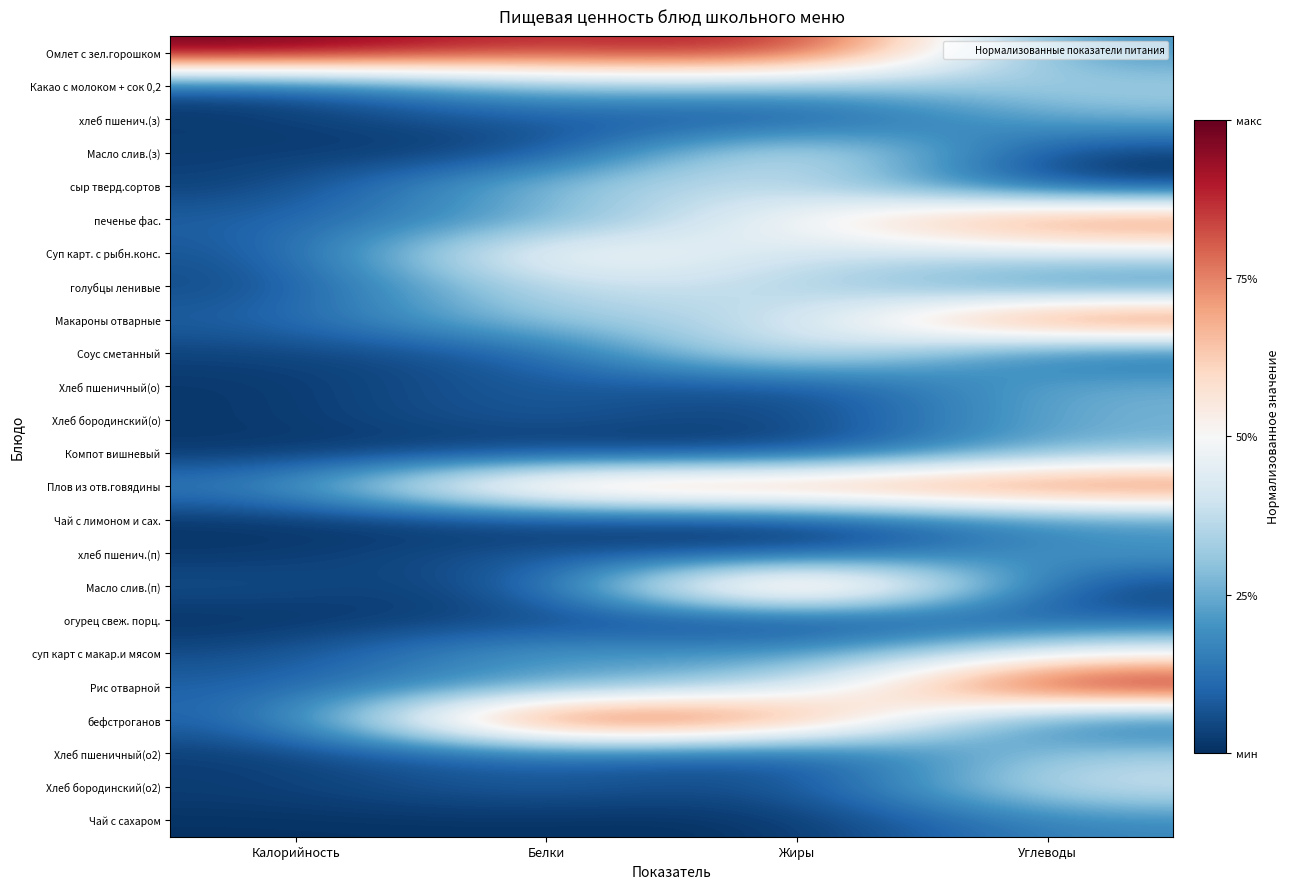

Reading left to right, what are all the values shown in this chart?

Омлет с зел.горошком: Калорийность=1.0	Белки=0.8	Жиры=1.0	Углеводы=0.2
Какао с молоком + сок 0,2: Калорийность=0.0	Белки=0.3	Жиры=0.3	Углеводы=0.3
хлеб пшенич.(з): Калорийность=0.0	Белки=0.1	Жиры=0.0	Углеводы=0.3
Масло слив.(з): Калорийность=0.0	Белки=0.0	Жиры=0.5	Углеводы=0.0
сыр тверд.сортов: Калорийность=0.0	Белки=0.3	Жиры=0.4	Углеводы=0.0
печенье фас.: Калорийность=0.1	Белки=0.2	Жиры=0.5	Углеводы=0.8
Суп карт. с рыбн.конс.: Калорийность=0.1	Белки=0.6	Жиры=0.4	Углеводы=0.4
голубцы ленивые: Калорийность=0.0	Белки=0.4	Жиры=0.4	Углеводы=0.1
Макароны отварные: Калорийность=0.1	Белки=0.3	Жиры=0.3	Углеводы=0.9
Соус сметанный: Калорийность=0.0	Белки=0.1	Жиры=0.5	Углеводы=0.1
Хлеб пшеничный(о): Калорийность=0.0	Белки=0.1	Жиры=0.0	Углеводы=0.3
Хлеб бородинский(о): Калорийность=0.0	Белки=0.1	Жиры=0.0	Углеводы=0.3
Компот вишневый: Калорийность=0.0	Белки=0.0	Жиры=0.0	Углеводы=0.3
Плов из отв.говядины: Калорийность=0.2	Белки=0.8	Жиры=0.8	Углеводы=0.9
Чай с лимоном и сах.: Калорийность=0.0	Белки=0.0	Жиры=0.0	Углеводы=0.2
хлеб пшенич.(п): Калорийность=0.0	Белки=0.1	Жиры=0.0	Углеводы=0.2
Масло слив.(п): Калорийность=0.1	Белки=0.0	Жиры=1.0	Углеводы=0.0
огурец свеж. порц.: Калорийность=0.0	Белки=0.0	Жиры=0.0	Углеводы=0.1
суп карт с макар.и мясом: Калорийность=0.0	Белки=0.3	Жиры=0.2	Углеводы=0.5
Рис отварной: Калорийность=0.1	Белки=0.2	Жиры=0.3	Углеводы=1.0
бефстроганов: Калорийность=0.1	Белки=1.0	Жиры=0.8	Углеводы=0.1
Хлеб пшеничный(о2): Калорийность=0.0	Белки=0.1	Жиры=0.0	Углеводы=0.3
Хлеб бородинский(о2): Калорийность=0.0	Белки=0.1	Жиры=0.0	Углеводы=0.4
Чай с сахаром: Калорийность=0.0	Белки=0.0	Жиры=0.0	Углеводы=0.2